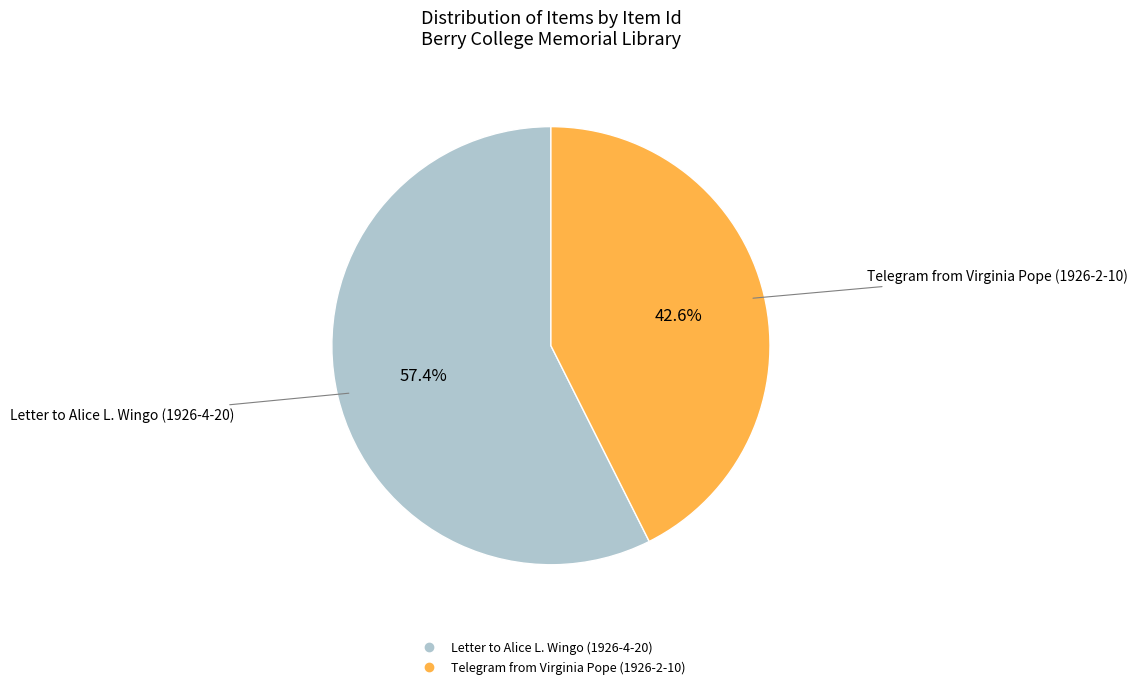

To the nearest percent, what is the difference between the largest and smallest slice percentages?

15%